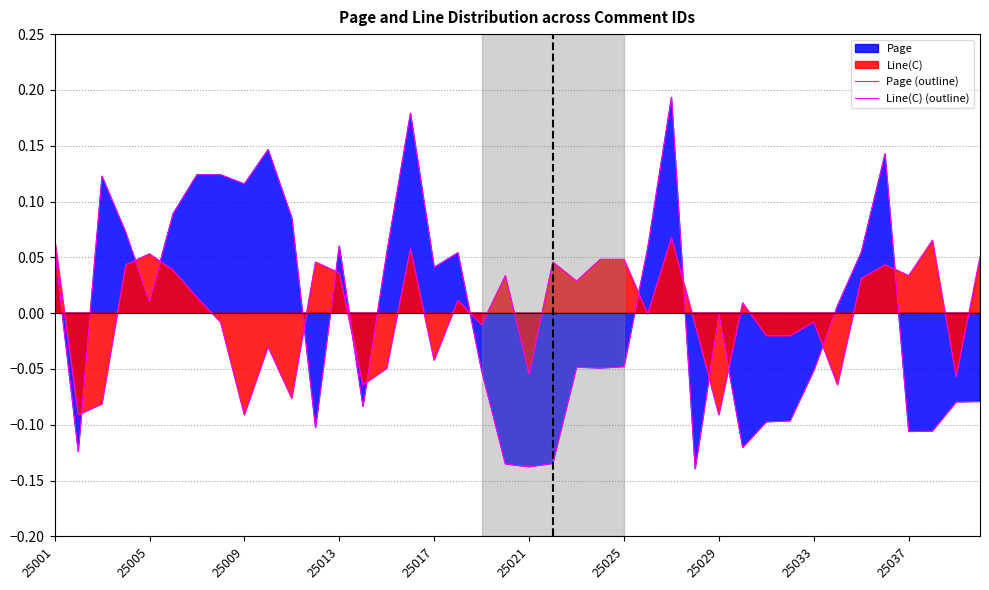

How many positive values does the Line(C) (outline) series have?

21